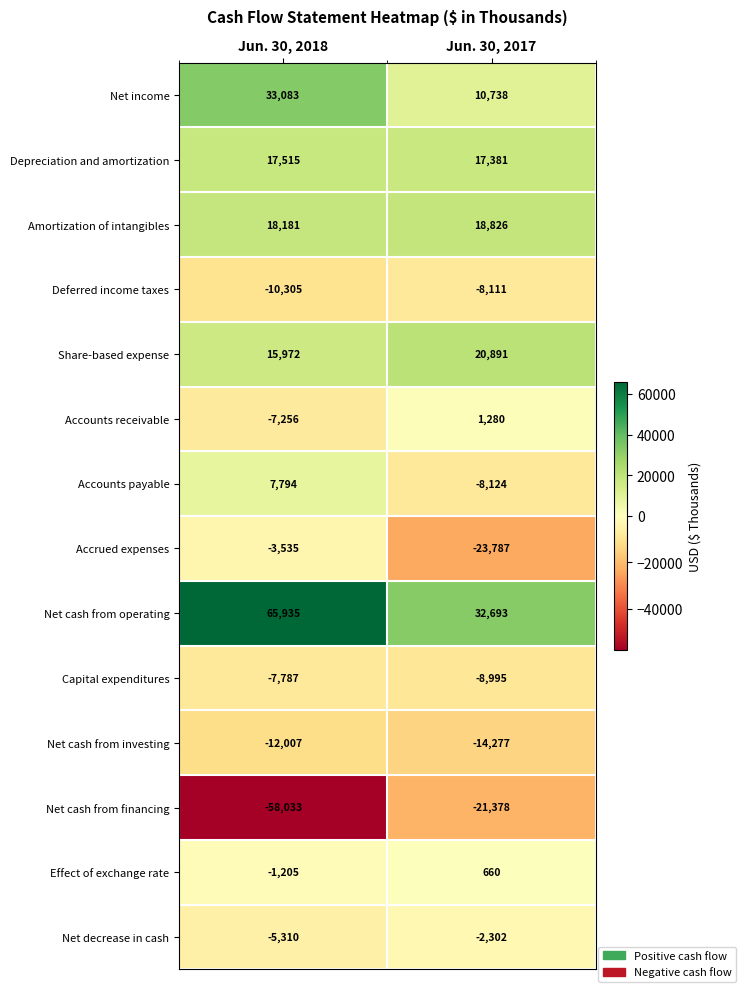

The Share-based expense series shows 30998 at Jun. 30, 2017. True or false?

False